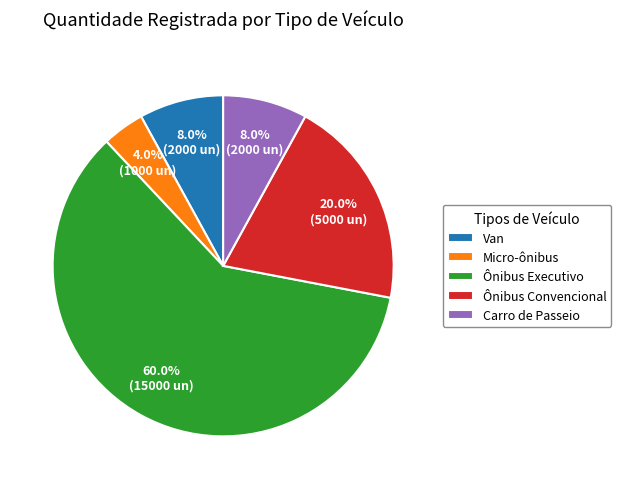

Combined, what portion of the pie is Ônibus Convencional and Carro de Passeio?

28.0%